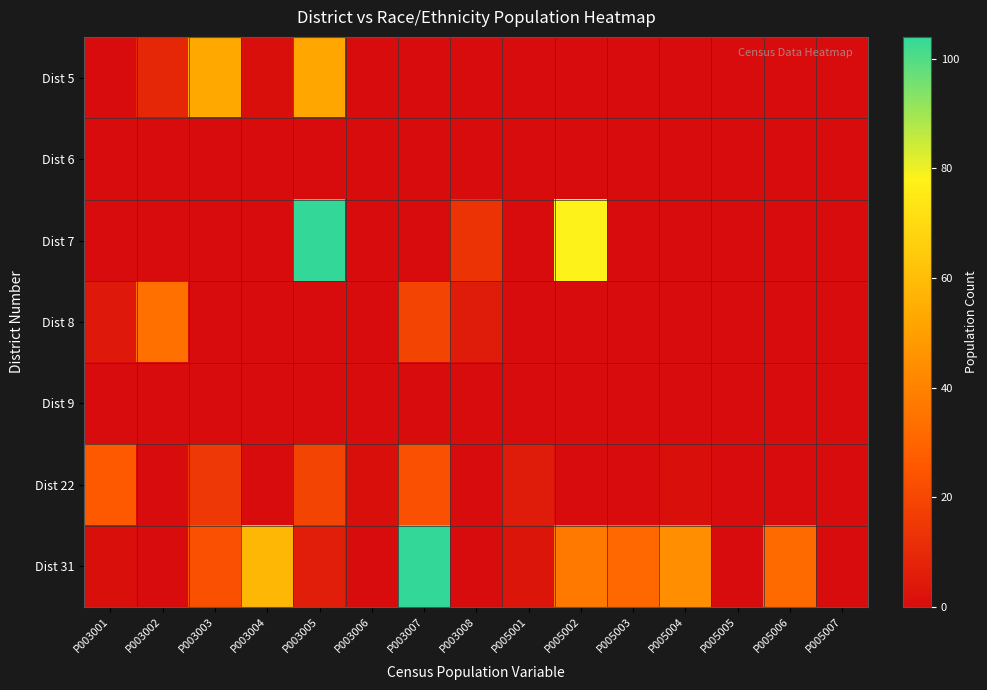

Rank the series at P003006 from lowest to highest value.

Dist 5, Dist 6, Dist 7, Dist 8, Dist 9, Dist 31, Dist 22